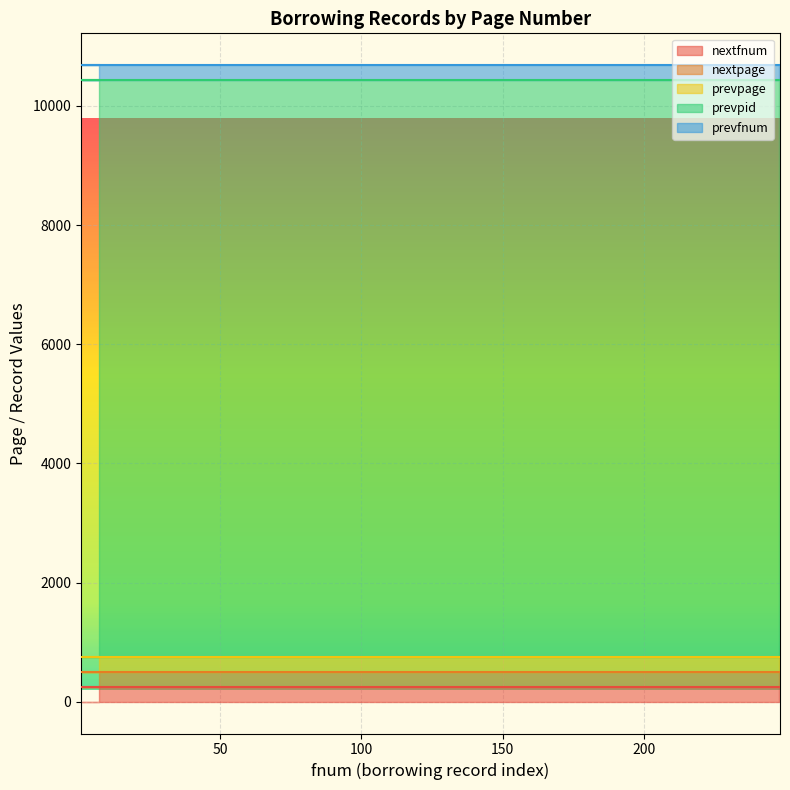

What is the total value across all series at 3?

10684